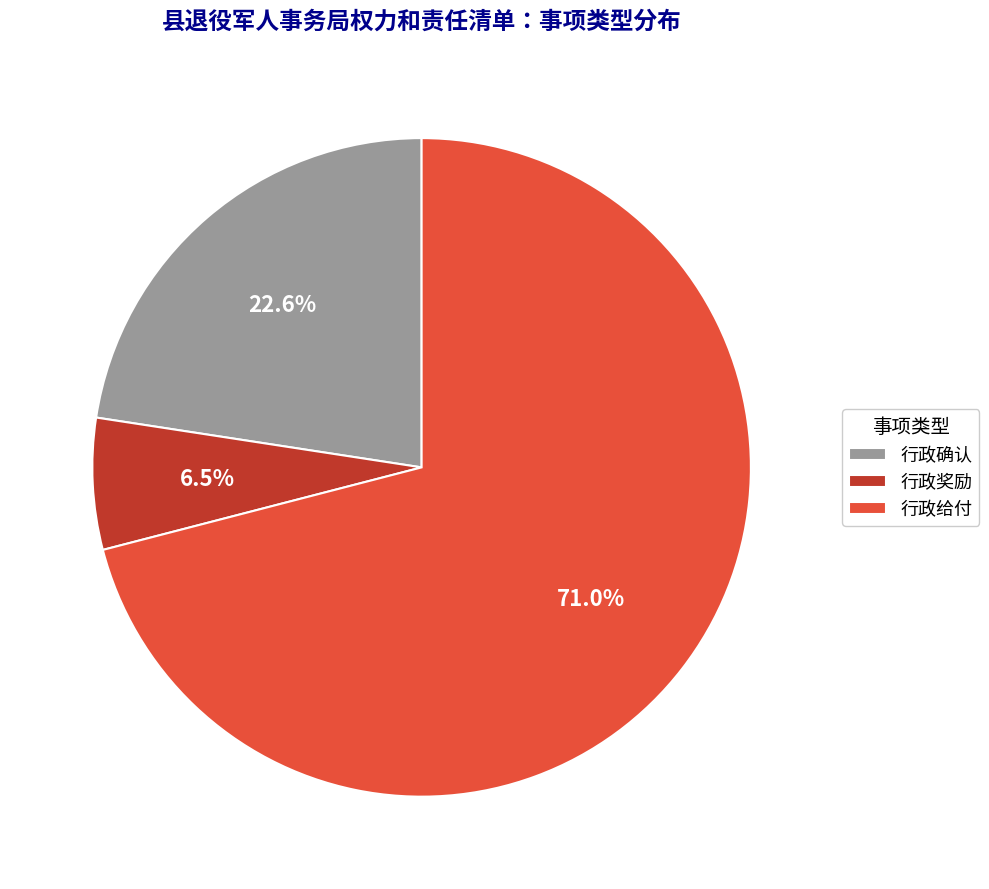

Is it true that 行政确认 is 23% of the pie?

True